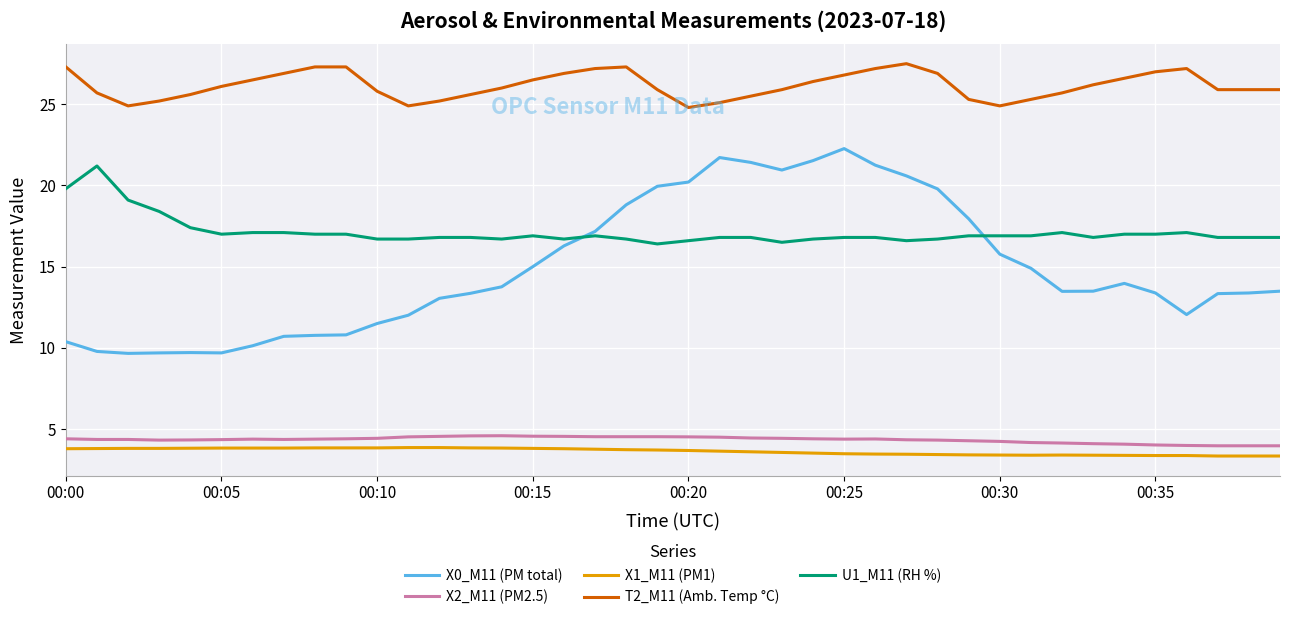

Which series has the widest spread of values?

X0_M11 (PM total)